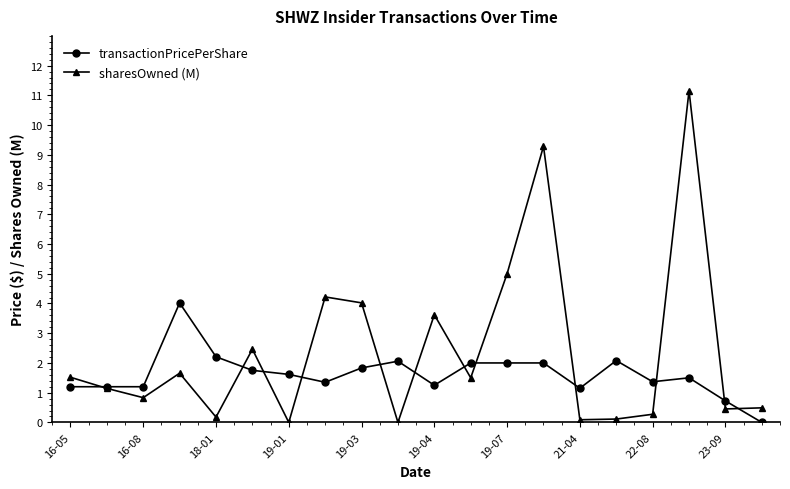

True or false: sharesOwned (M) and transactionPricePerShare cross at least once.

True